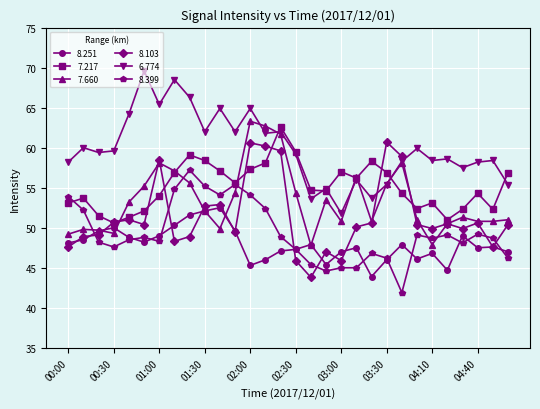

What is the sum of all 8.103 values?

1541.1